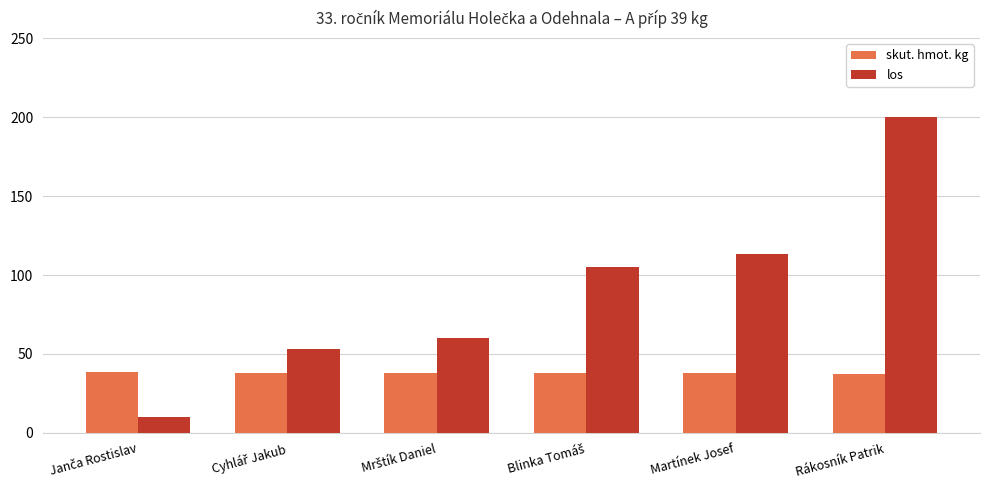

What is the value of the skut. hmot. kg bar at the 4th from the left?

38.0